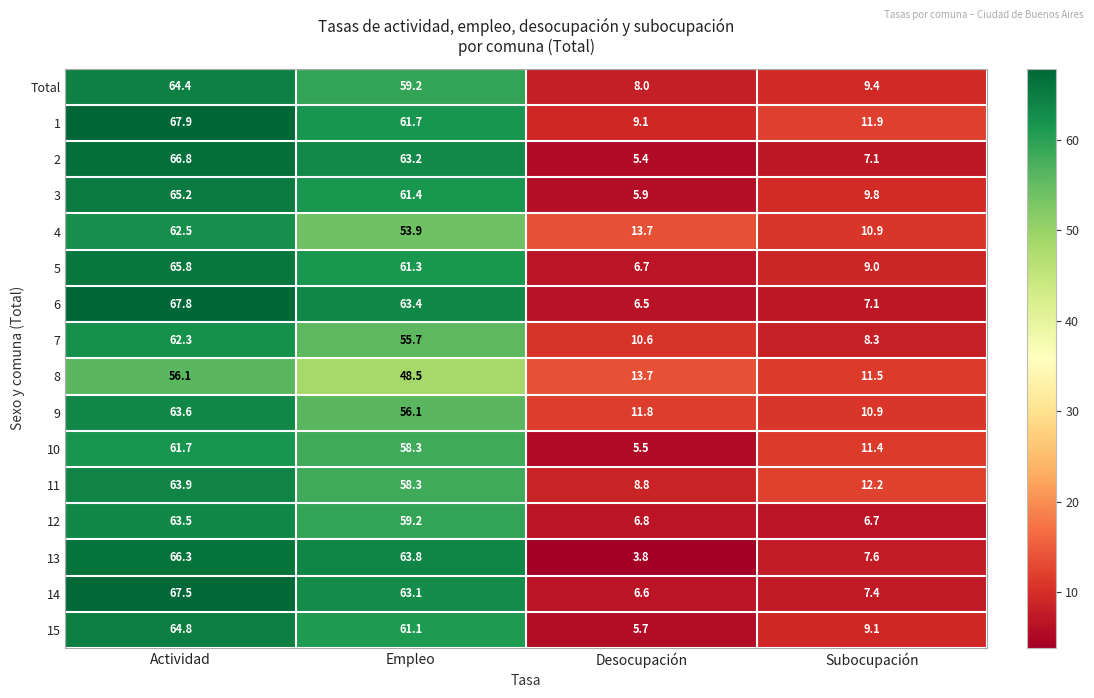

What is the difference between the second highest and second lowest values in the 9 series?

44.3